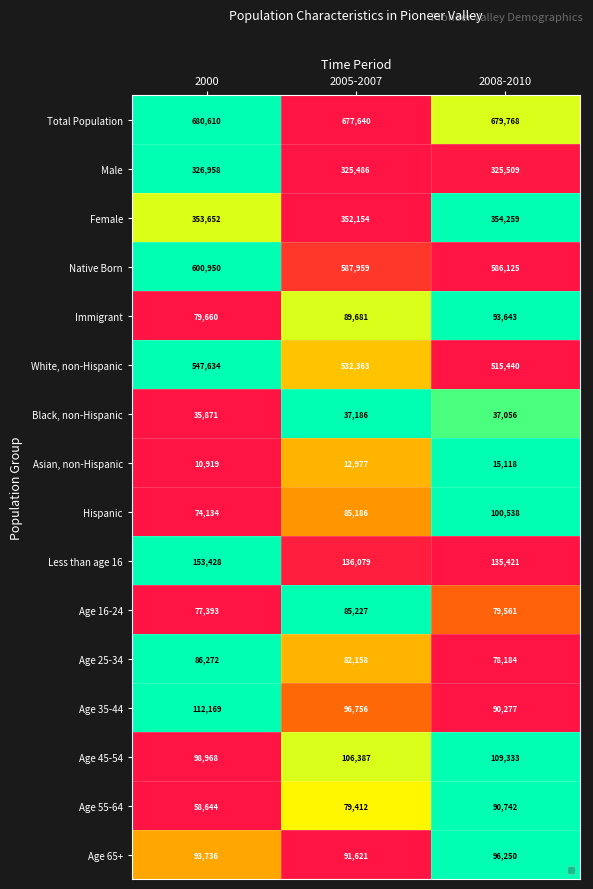

What is the difference between the Immigrant values at 2005-2007 and 2008-2010?

3962